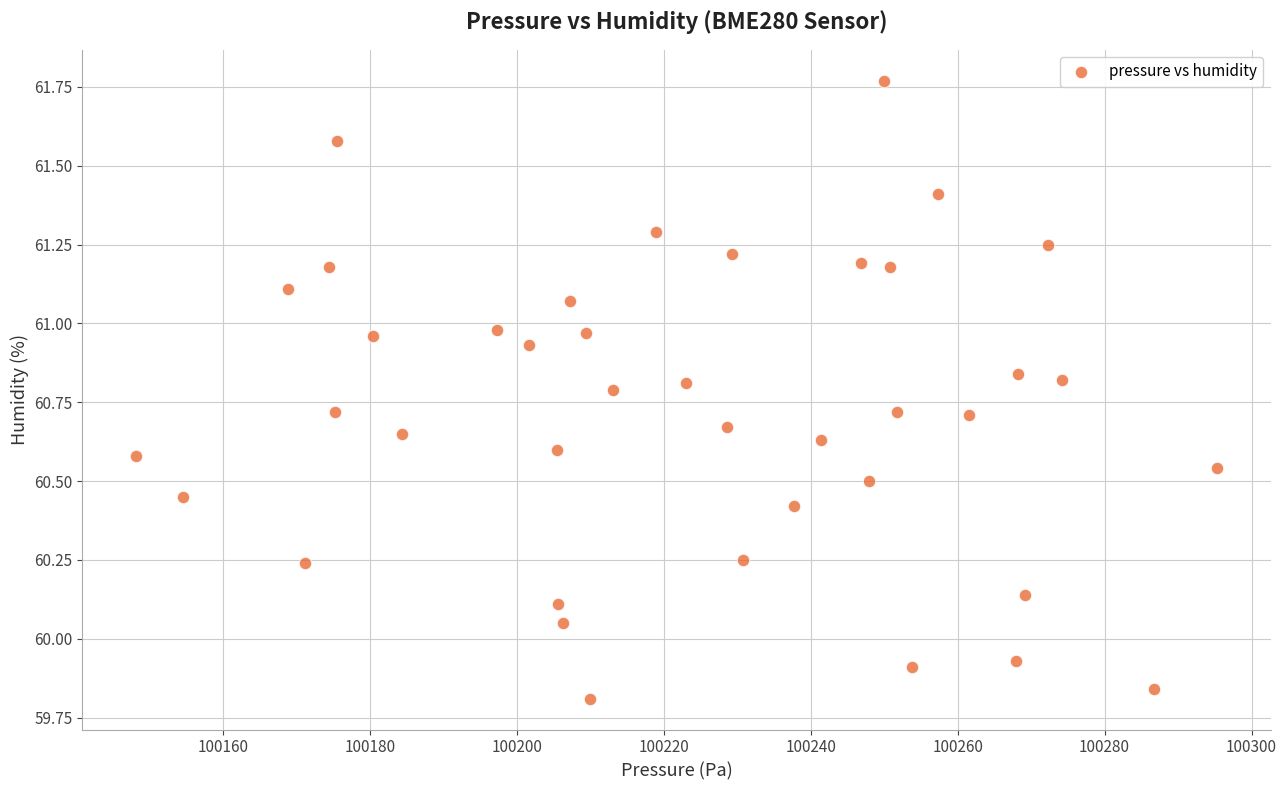

What is the range of Y values (max minus min)?

2.0